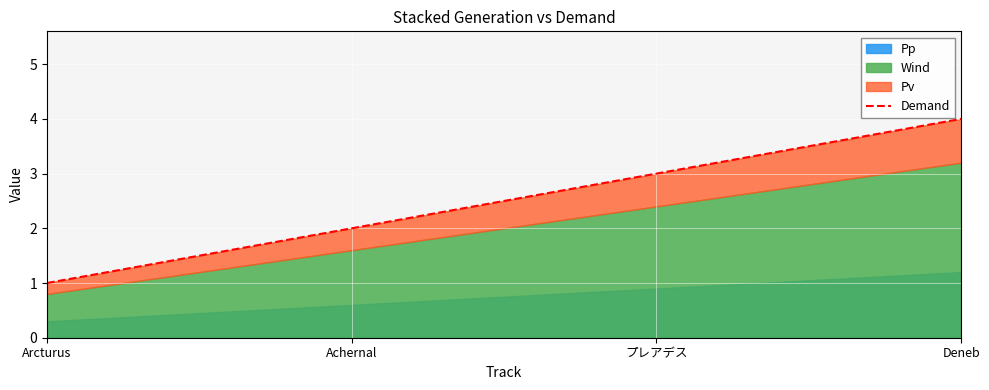

How many values are between 2 and 4?

3